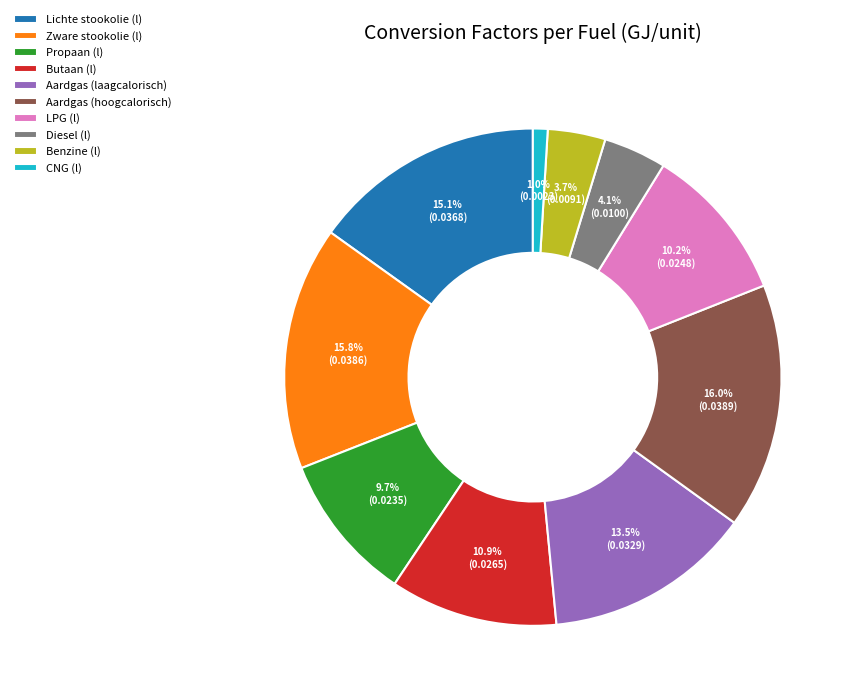

What percentage is NOT represented by CNG (l)?

99.0%